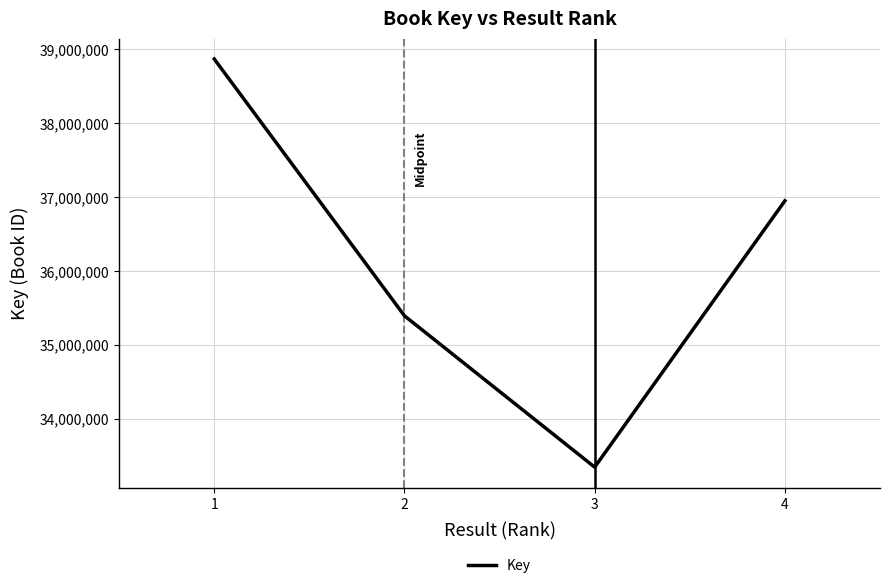

Where is the first local minimum?

3